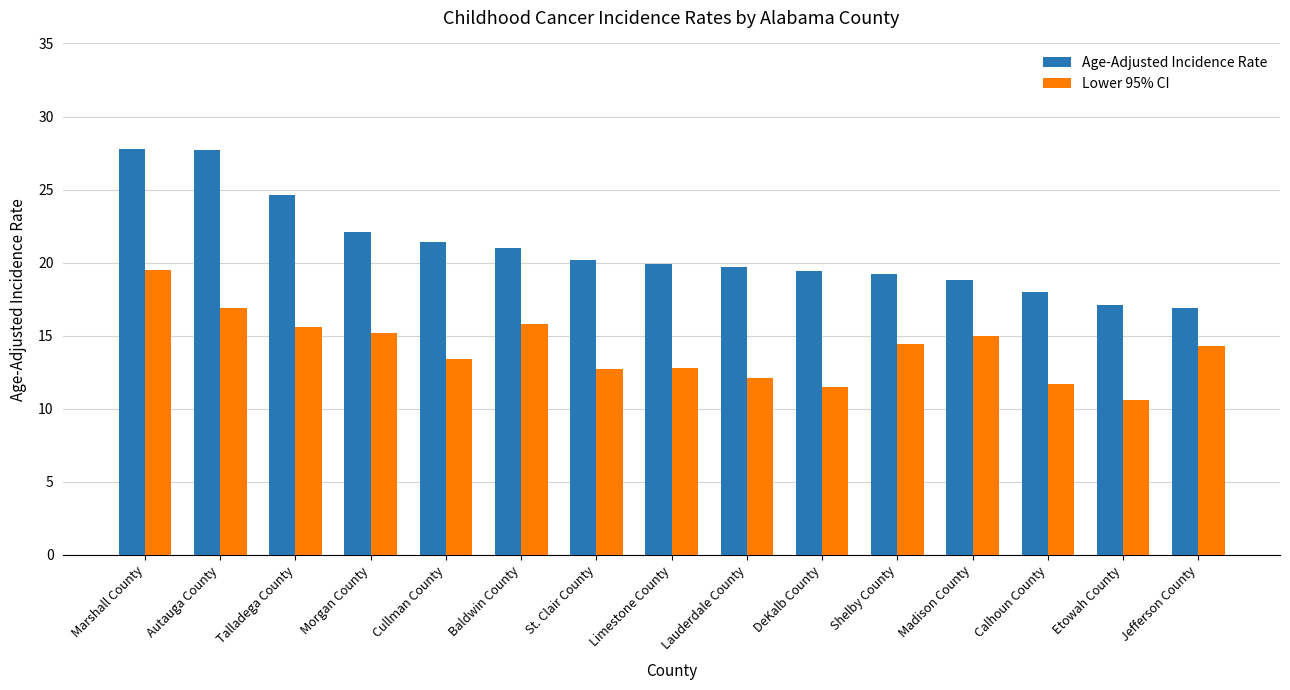

The Lower 95% CI series shows 25.3 at Baldwin County. True or false?

False